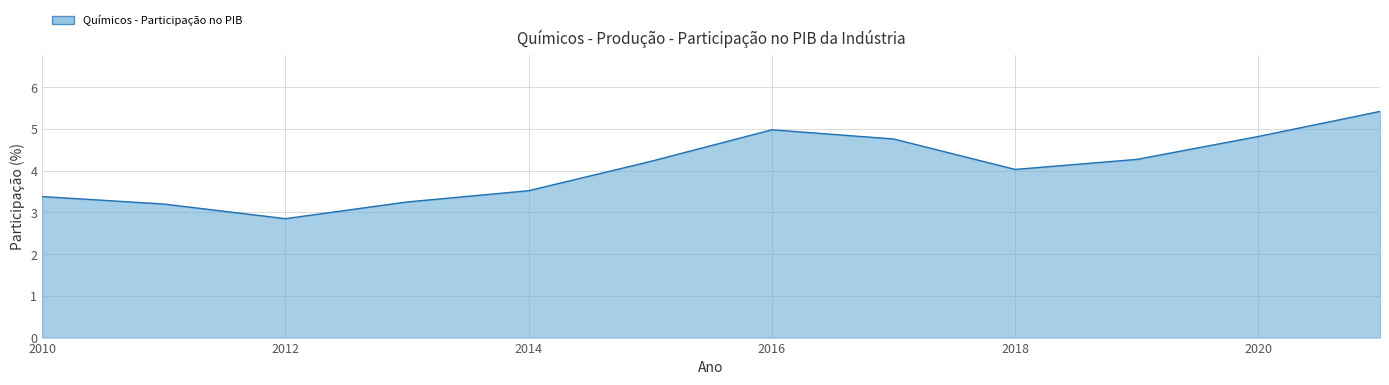

What is the greatest value displayed?

5.4